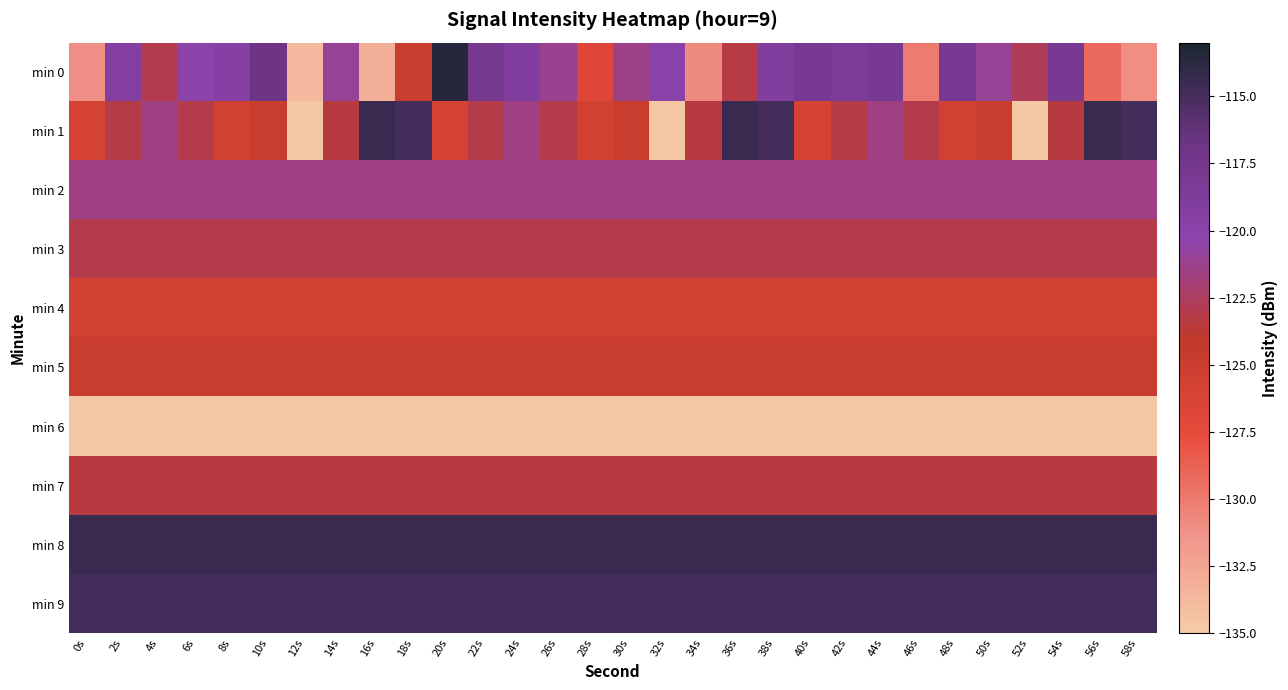

How many data points does each series have?

30